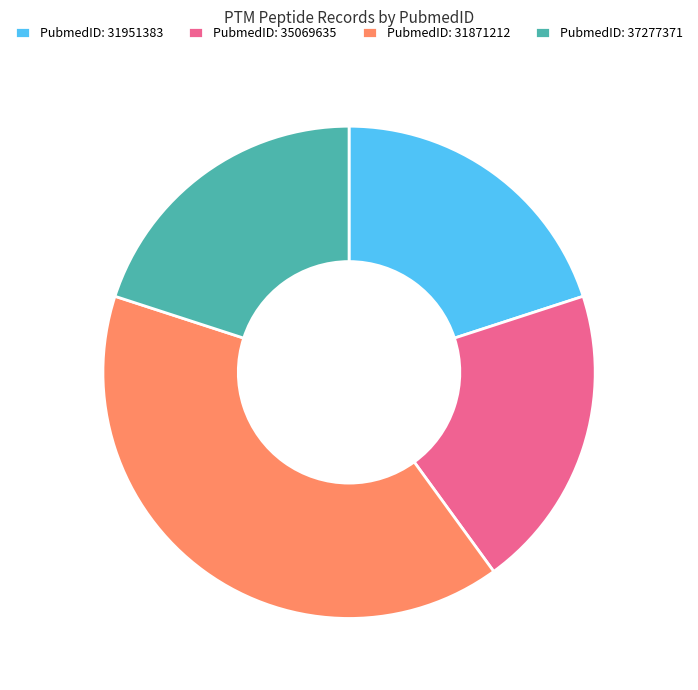

How many slices are in this pie chart?

4